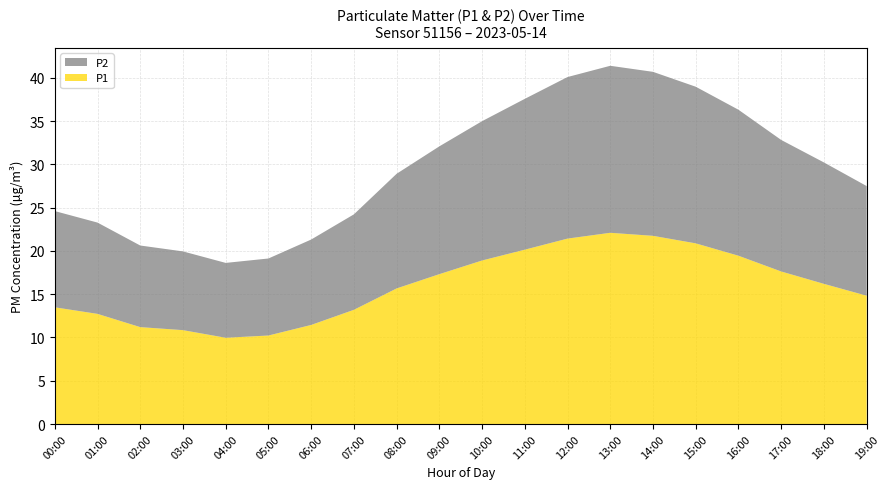

Reading left to right, list all the values displayed in this chart.

P1: 13.5	12.7	11.2	10.8	10.0	10.2	11.4	13.2	15.7	17.3	18.9	20.1	21.4	22.1	21.8	20.9	19.4	17.6	16.2	14.8
P2: 11.1	10.6	9.4	9.1	8.7	8.9	9.9	11.0	13.2	14.8	16.1	17.4	18.7	19.3	18.9	18.1	16.9	15.2	14.0	12.7